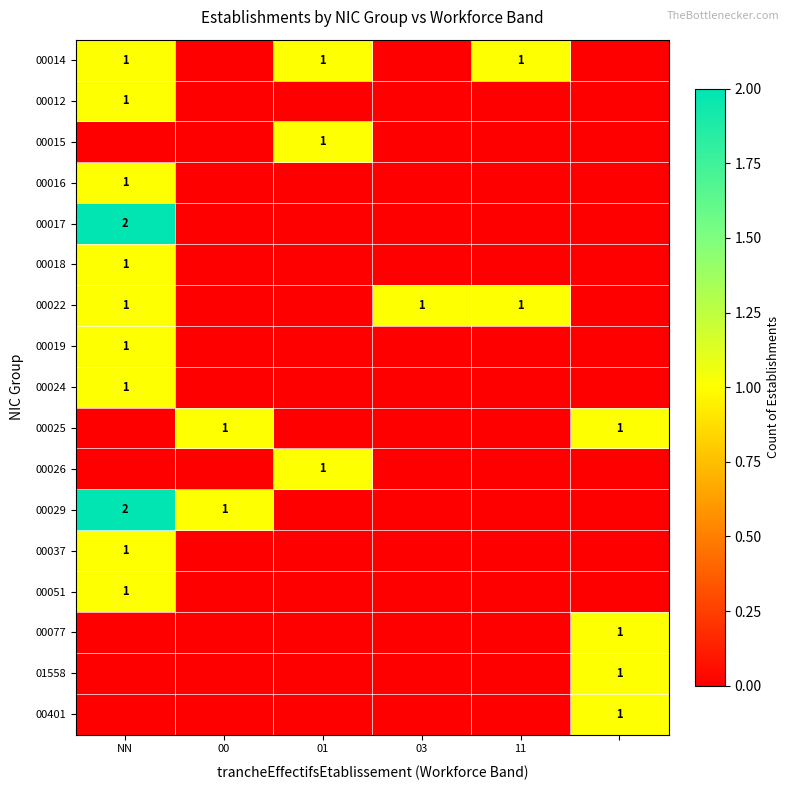

The value of 00012 at NN is 1. True or false?

True